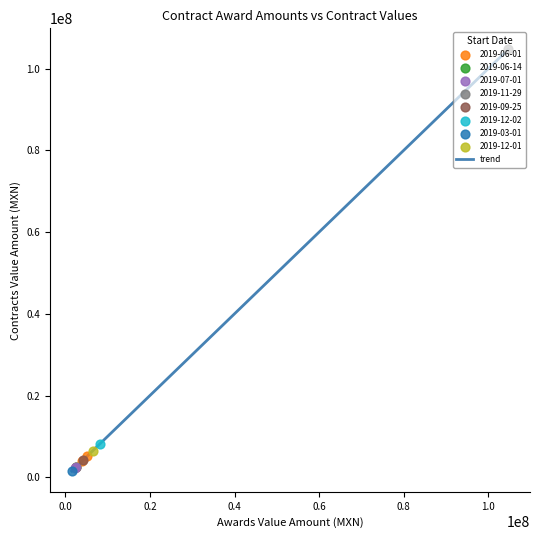

What is the maximum value shown in the chart?

104690000.0